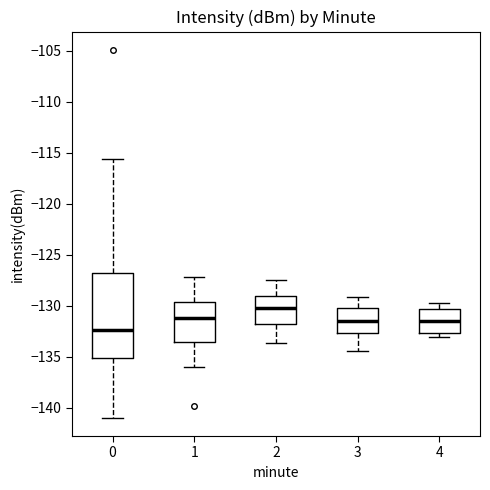

Where does the lower whisker of the box at x = 1 end on the y-axis? The values are not printed on the chart, so give them approximately, as read against the axis.

-136.0